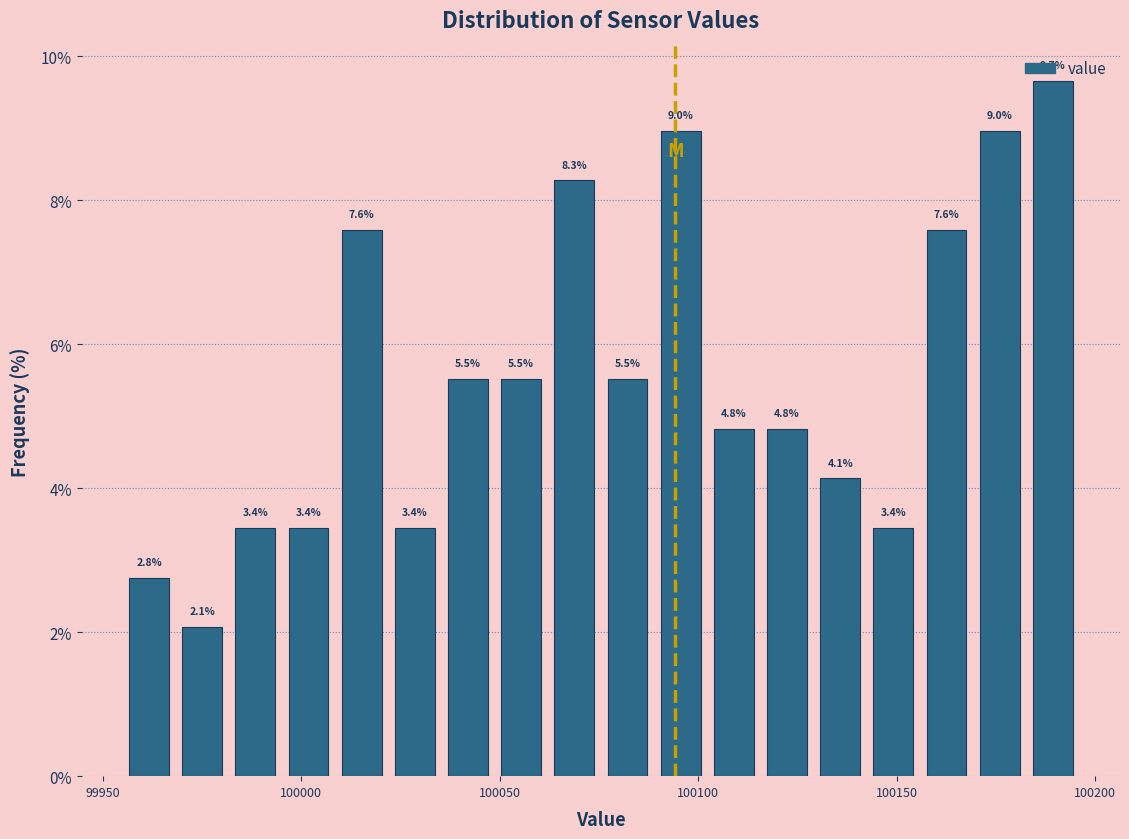

Read against the x-axis, roughly where is the centre of the tallest bar?

100190